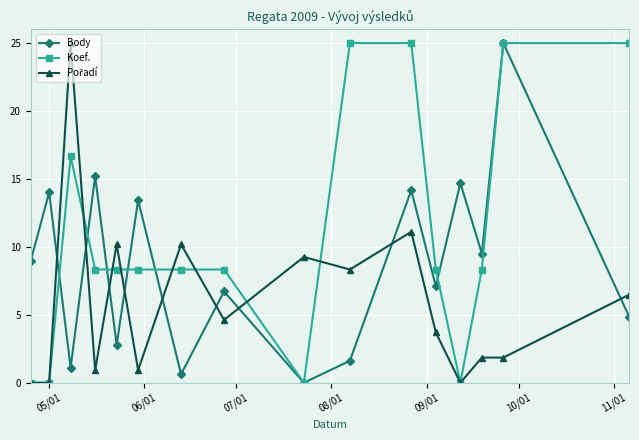

What is the sum of all Koef. values?

175.0